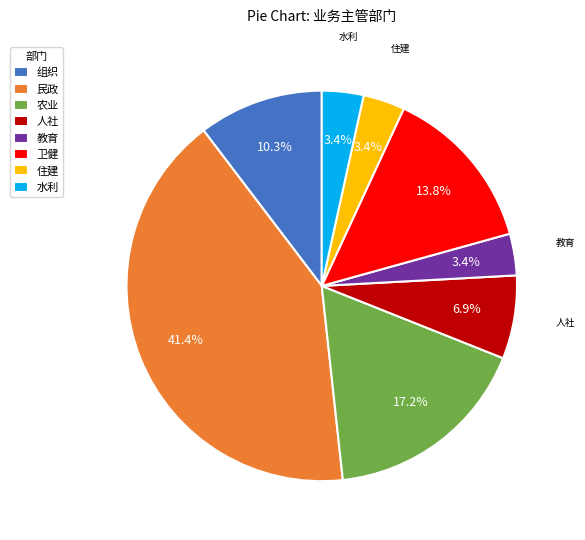

How many slices are in this pie chart?

8